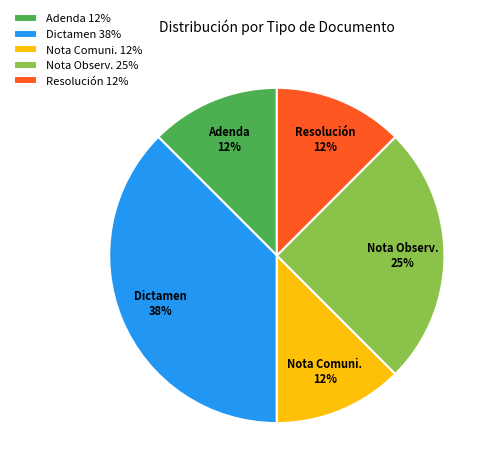

Do Adenda 12% and Resolución 12% together represent more than half of the pie?

No